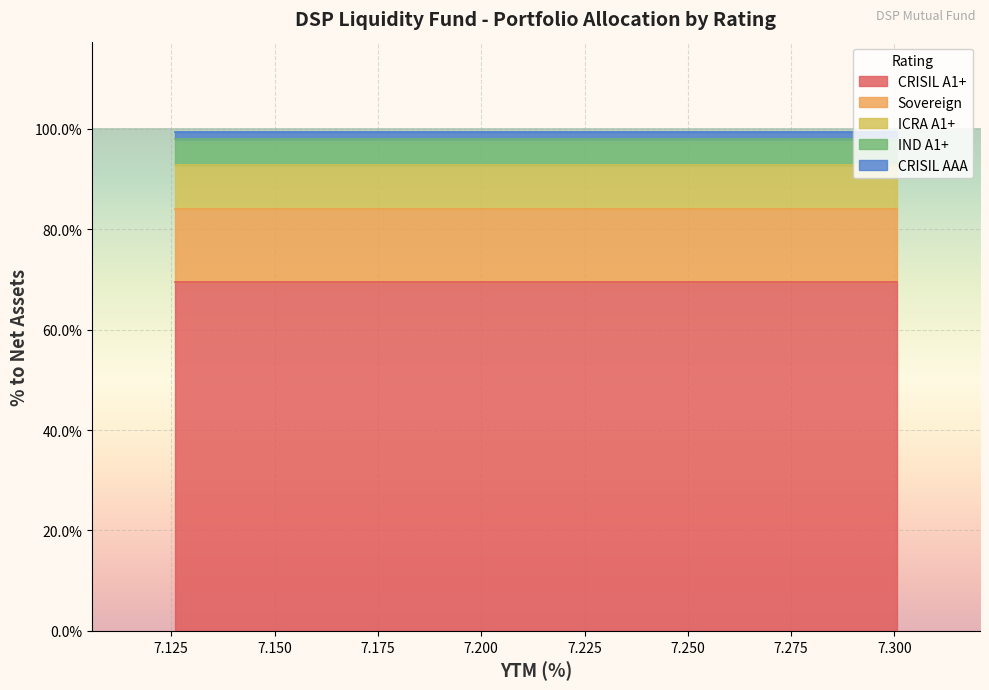

What is the highest value of the ICRA A1+ series?

0.1